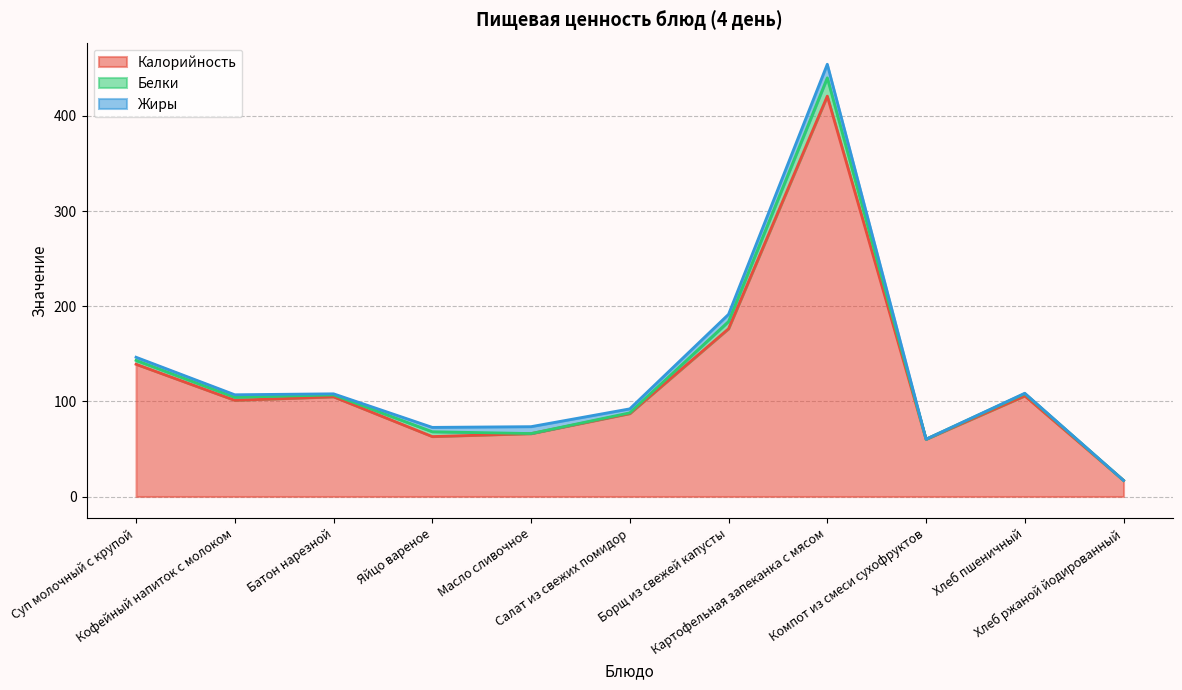

How many interior local peaks does the Калорийность series have?

3